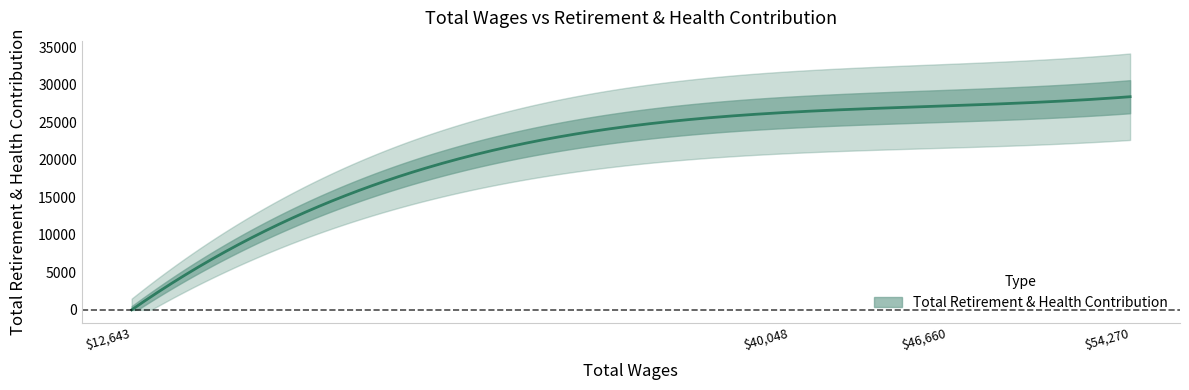

Which has a higher value, 12643.0 or 40048.0?

40048.0